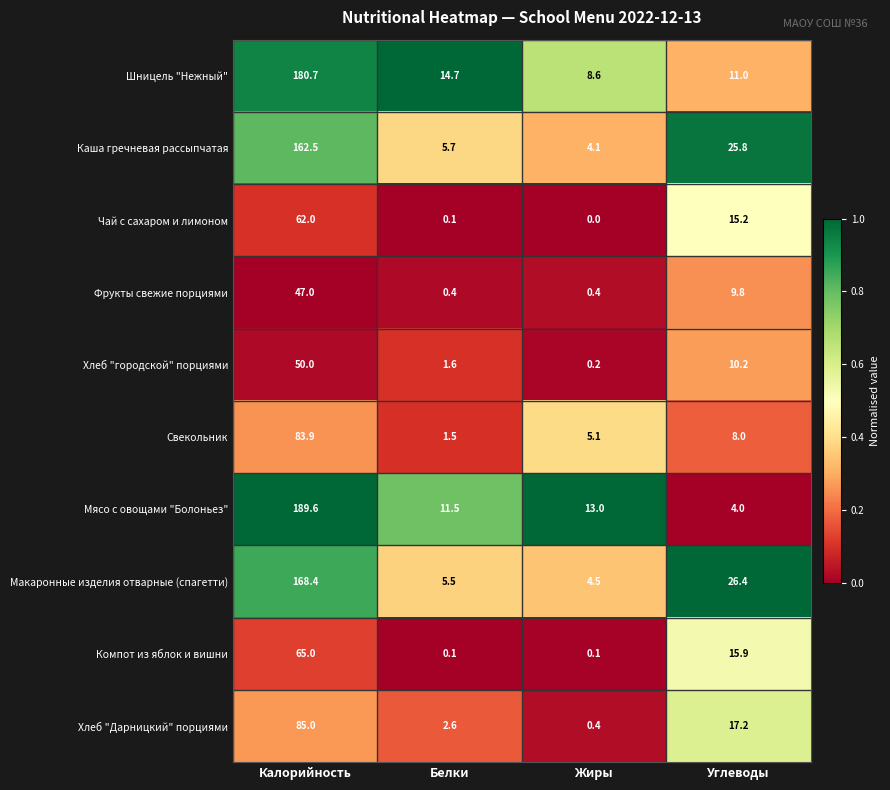

True or false: Чай с сахаром и лимоном has a value of -30.2 at Жиры.

False